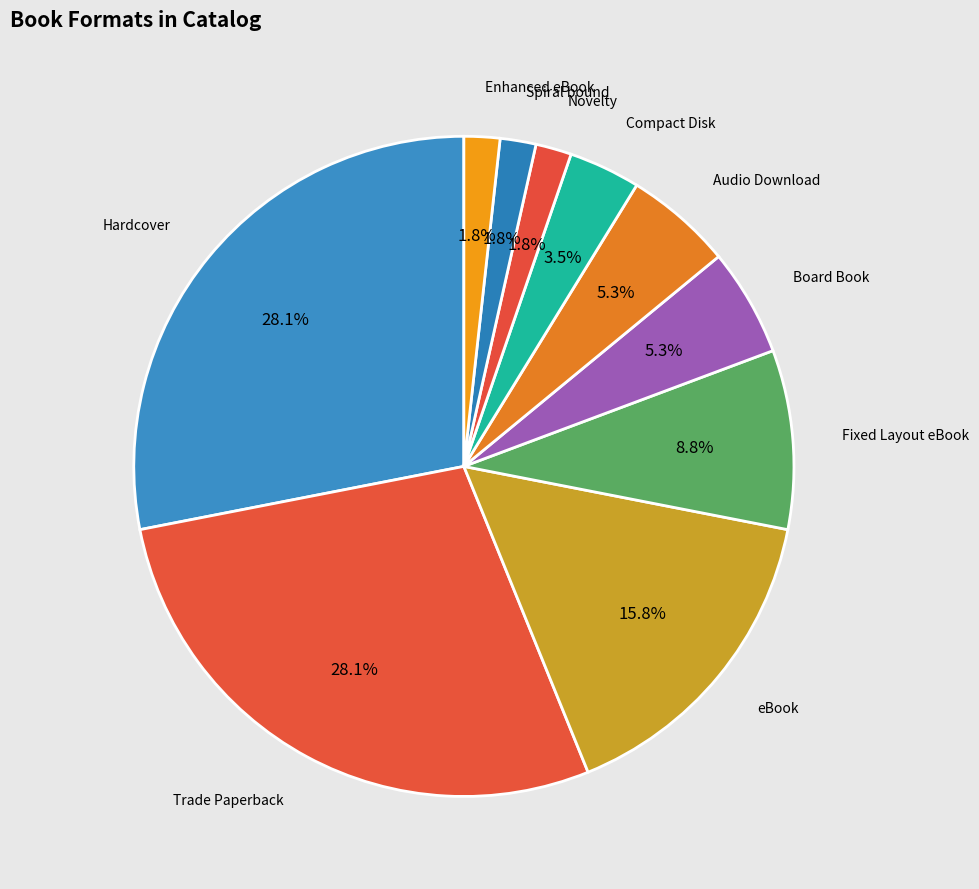

Does Audio Download account for over 50% of the chart?

No